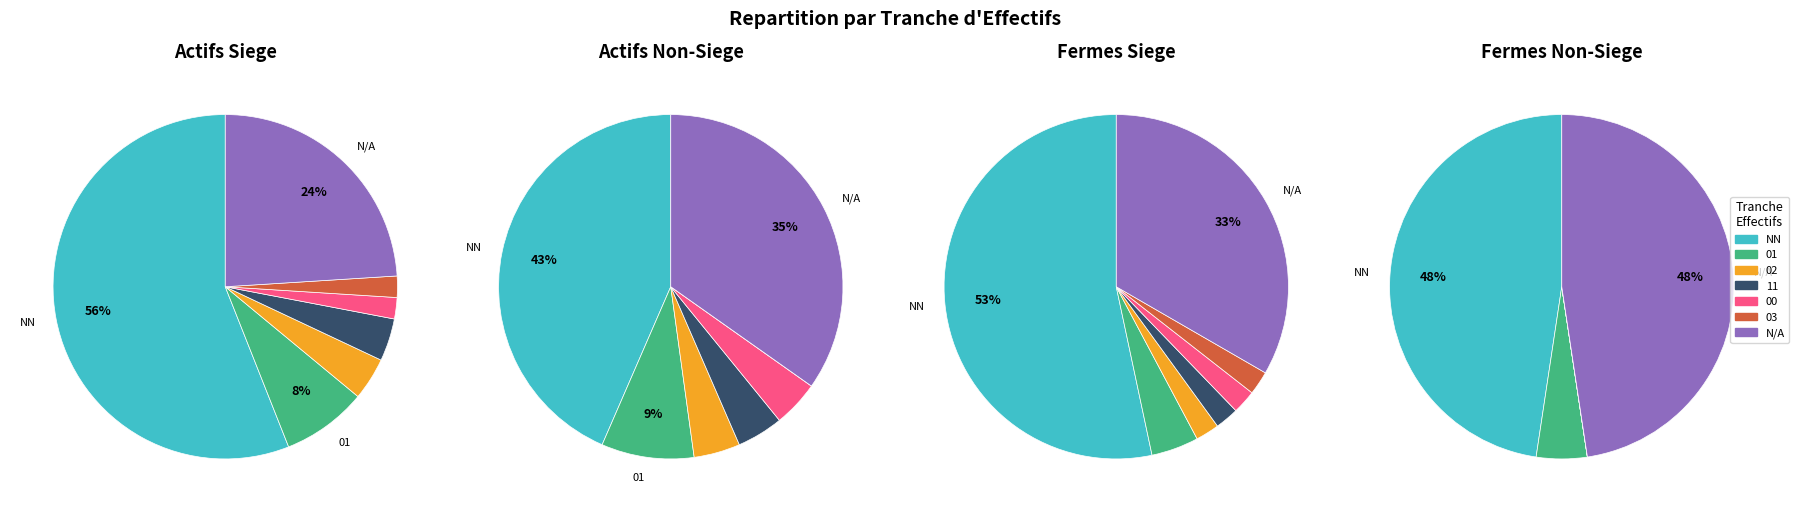

What is the change in value from NN to 00?

-67